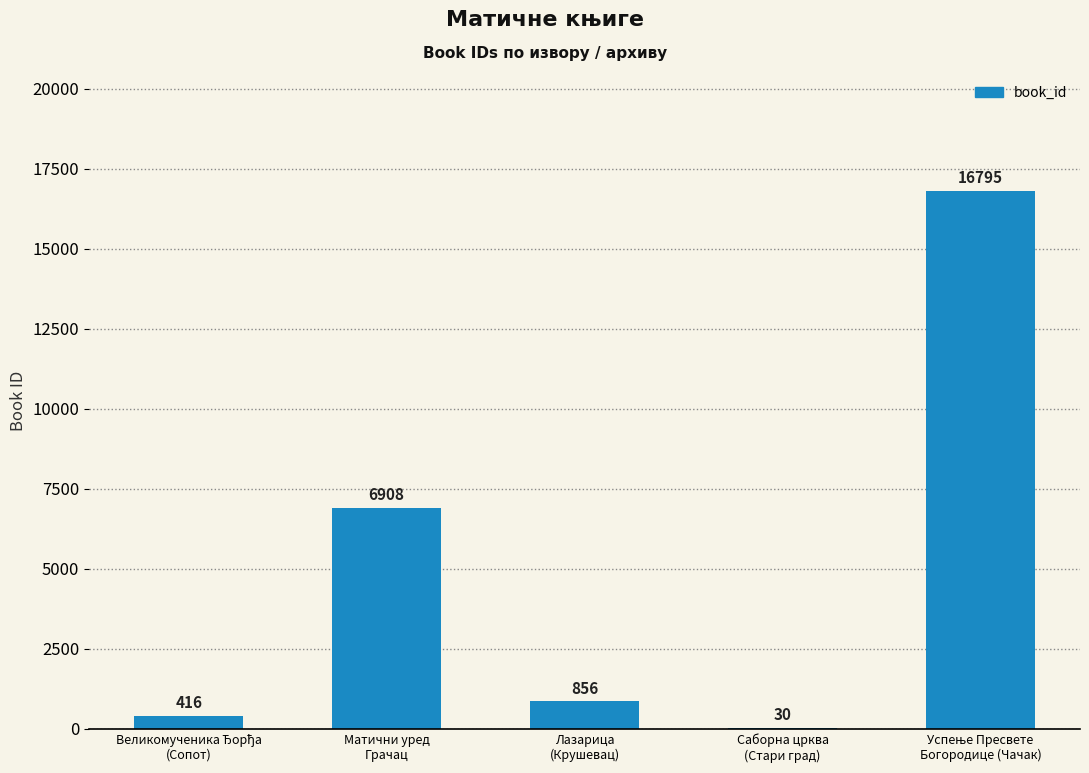

The chart shows a value of 6908 at Матични уред
Грачац. True or false?

True